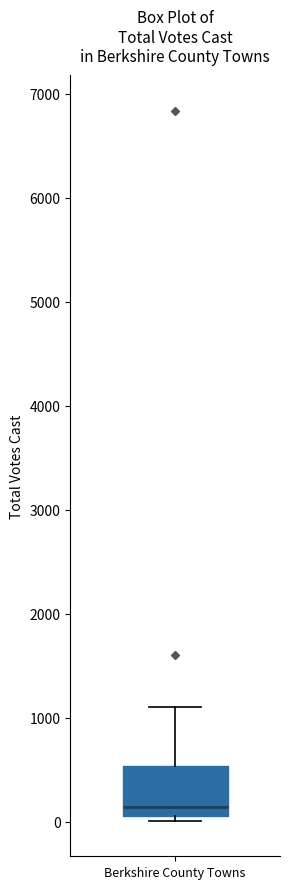

Read this box plot against the y-axis: the position of the median line, the range covered by the box, and the ends of both whiskers. The values are not printed on the chart, so give them approximately, as read against the axis.

median 100 (just above the box's lower edge), box 100 to 500, whiskers 0 to 1100